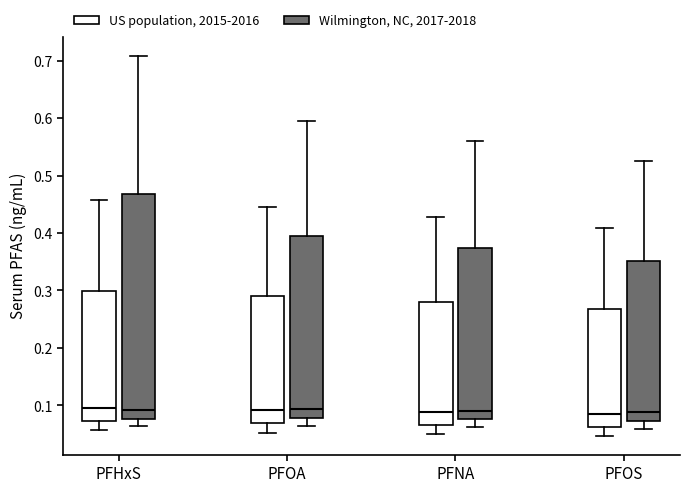

Reading left to right, transcribe this box plot: for each box, give where its median line is, the range the box spans, and where its two whiskers end, as read against the y-axis. The values are not printed on the chart, so give them approximately, as read against the axis.

PFHxS (US population, 2015-2016): median 0.10, box 0.07 to 0.30, whiskers 0.06 to 0.46
PFHxS (Wilmington, NC, 2017-2018): median 0.09, box 0.08 to 0.47, whiskers 0.06 to 0.71
PFOA (US population, 2015-2016): median 0.09, box 0.07 to 0.29, whiskers 0.05 to 0.45
PFOA (Wilmington, NC, 2017-2018): median 0.09, box 0.08 to 0.39, whiskers 0.06 to 0.60
PFNA (US population, 2015-2016): median 0.09, box 0.07 to 0.28, whiskers 0.05 to 0.43
PFNA (Wilmington, NC, 2017-2018): median 0.09, box 0.08 to 0.37, whiskers 0.06 to 0.56
PFOS (US population, 2015-2016): median 0.09, box 0.06 to 0.27, whiskers 0.05 to 0.41
PFOS (Wilmington, NC, 2017-2018): median 0.09, box 0.07 to 0.35, whiskers 0.06 to 0.53